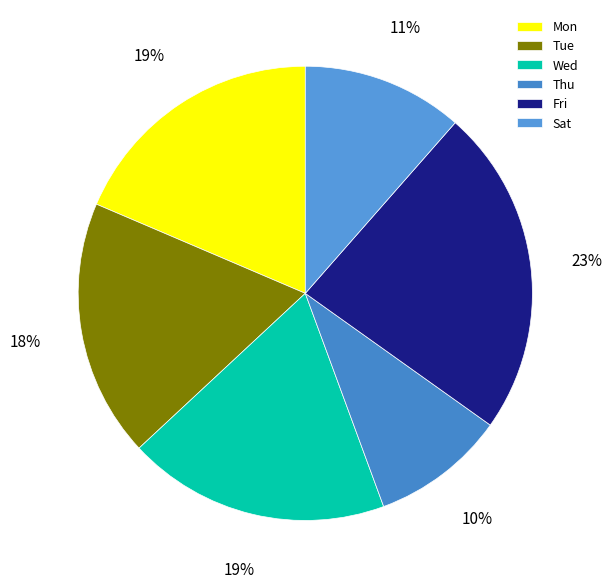

Does Tue represent more than half of the total?

No